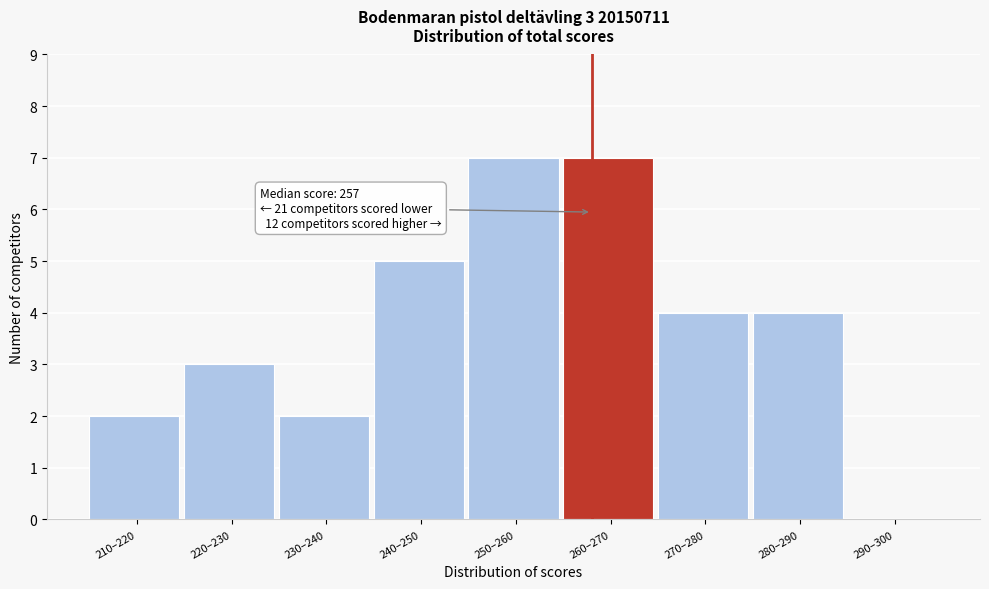

Reading right to left, extract all data points from this chart.

290–300=0	280–290=4	270–280=4	260–270=7	250–260=7	240–250=5	230–240=2	220–230=3	210–220=2